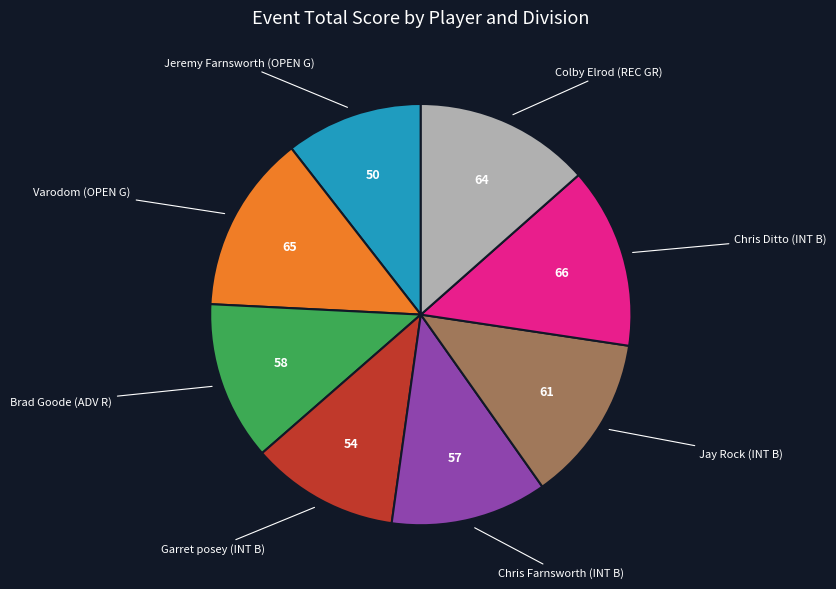

Is there any slice that represents more than half of the pie?

No